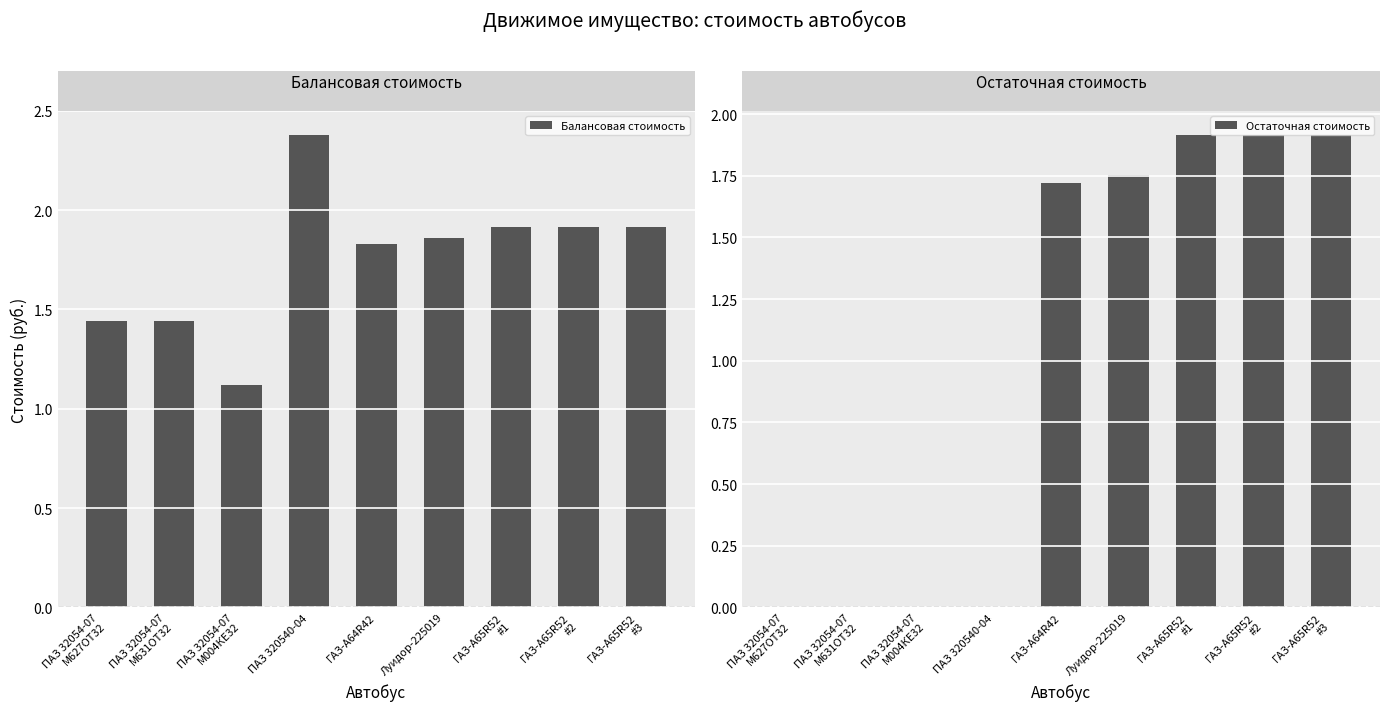

What is the sum of the Балансовая стоимость values at ГАЗ-А65R52
#1 and ПАЗ 320540-04?

4298579